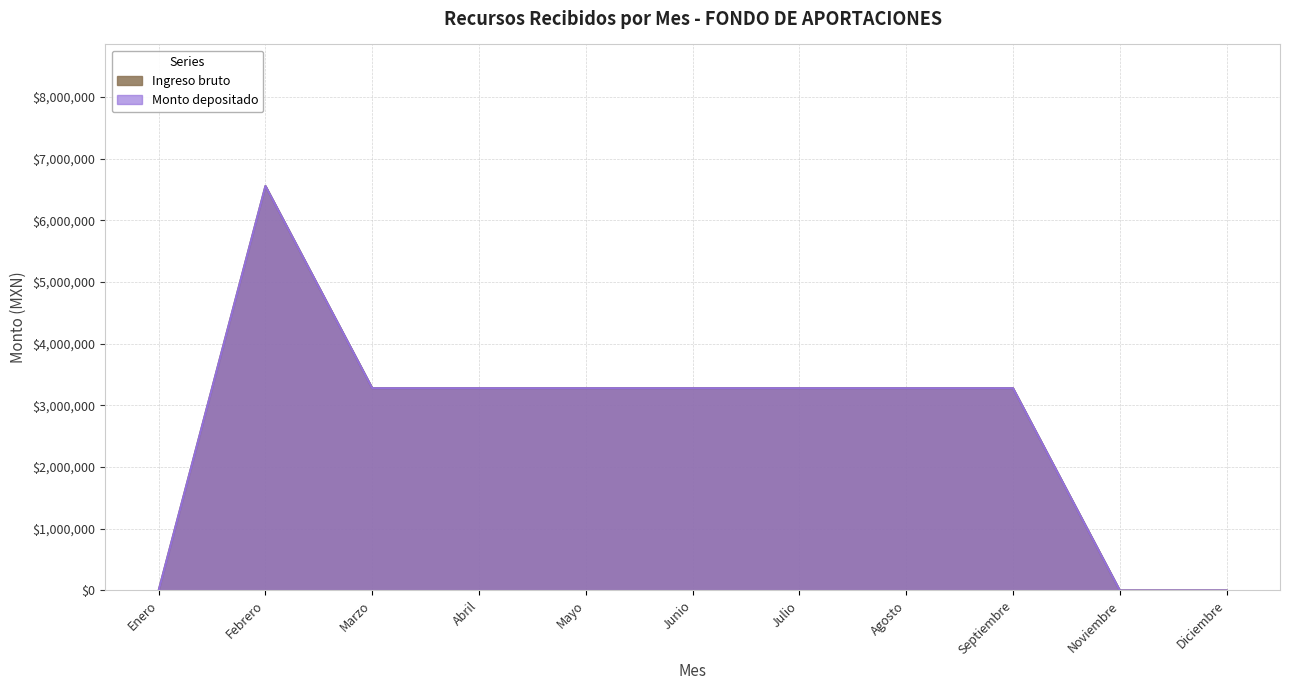

True or false: Monto depositado and Ingreso bruto cross at least once.

False